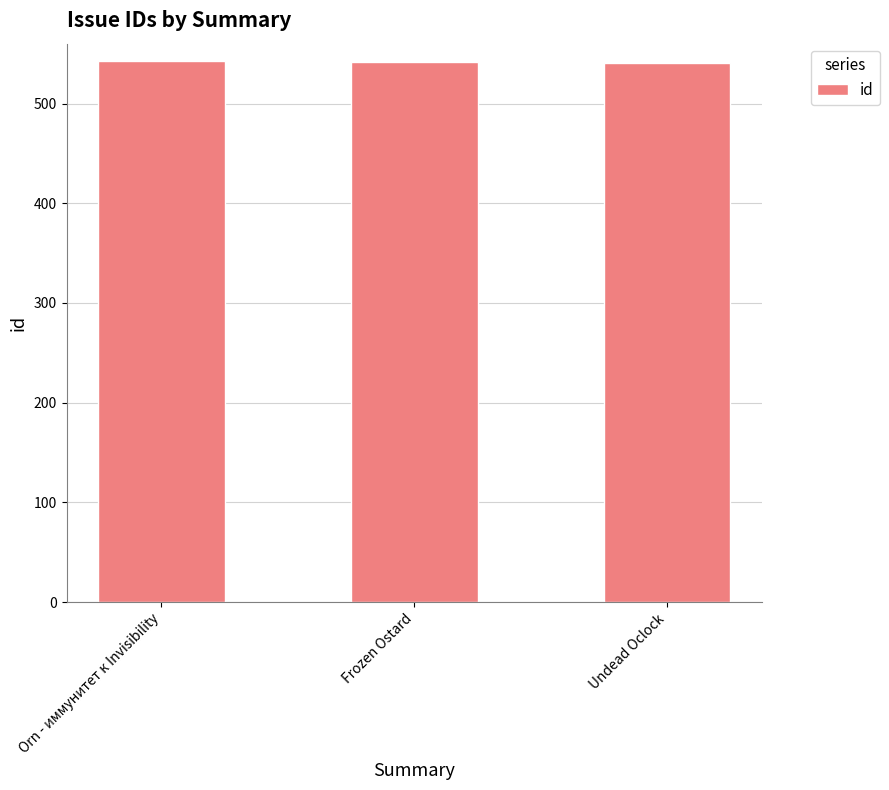

Are the bars horizontal?

No